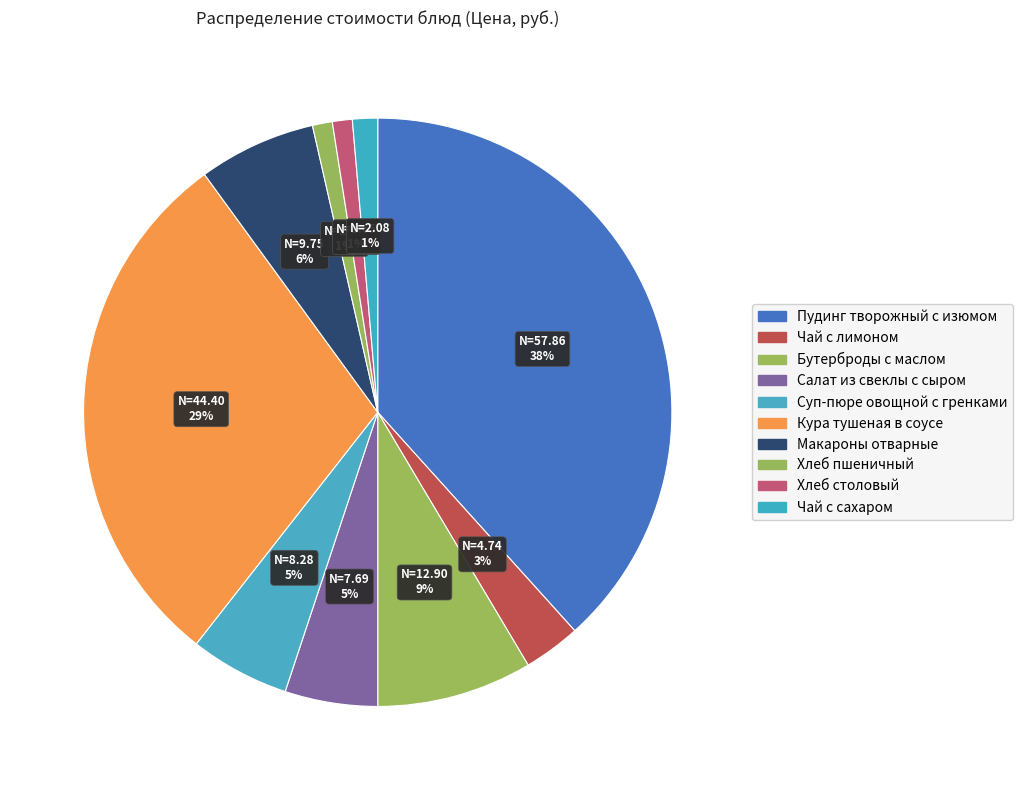

What percentage do Салат из свеклы с сыром and Макароны отварные together represent?

11.5%